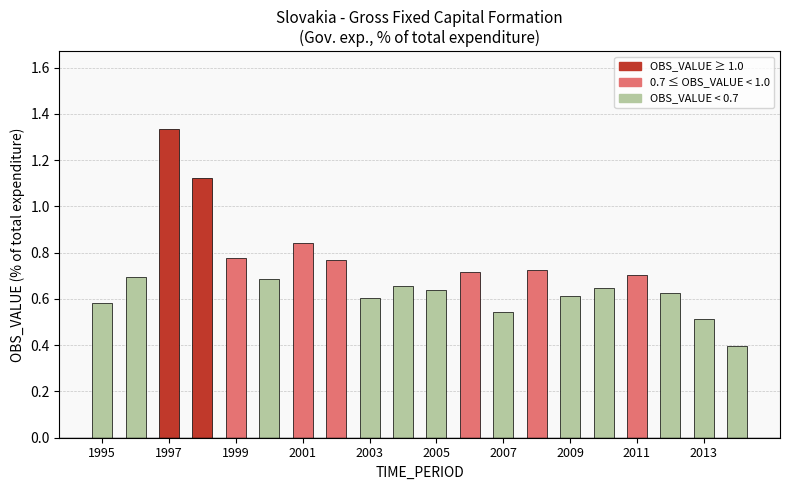

How many values are between 0 and 1?

18